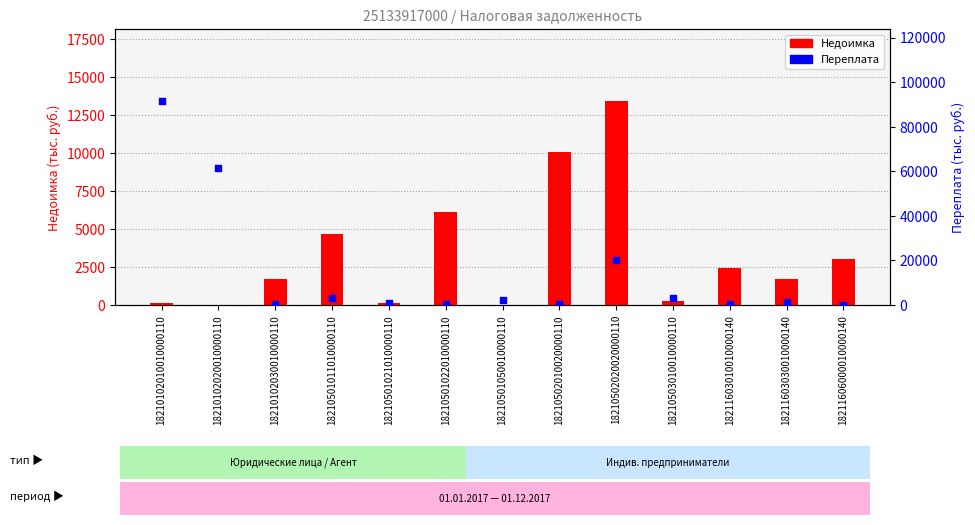

Is the value of Переплата at 18210502010020000110 greater than the value of Недоимка at 18210501021010000110?

Yes